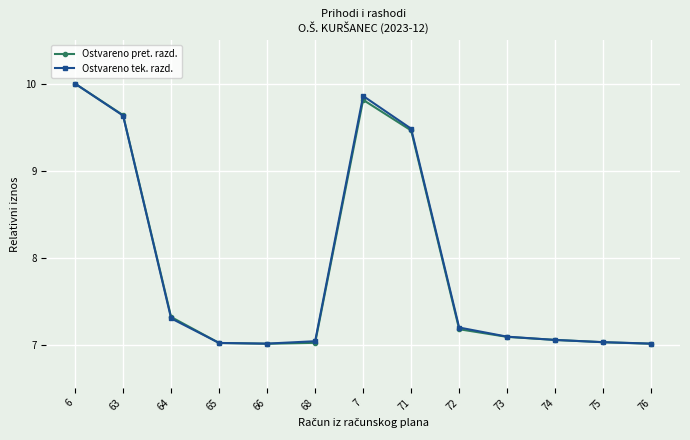

Between 63 and 74, which series saw the biggest shift?

Ostvareno pret. razd.